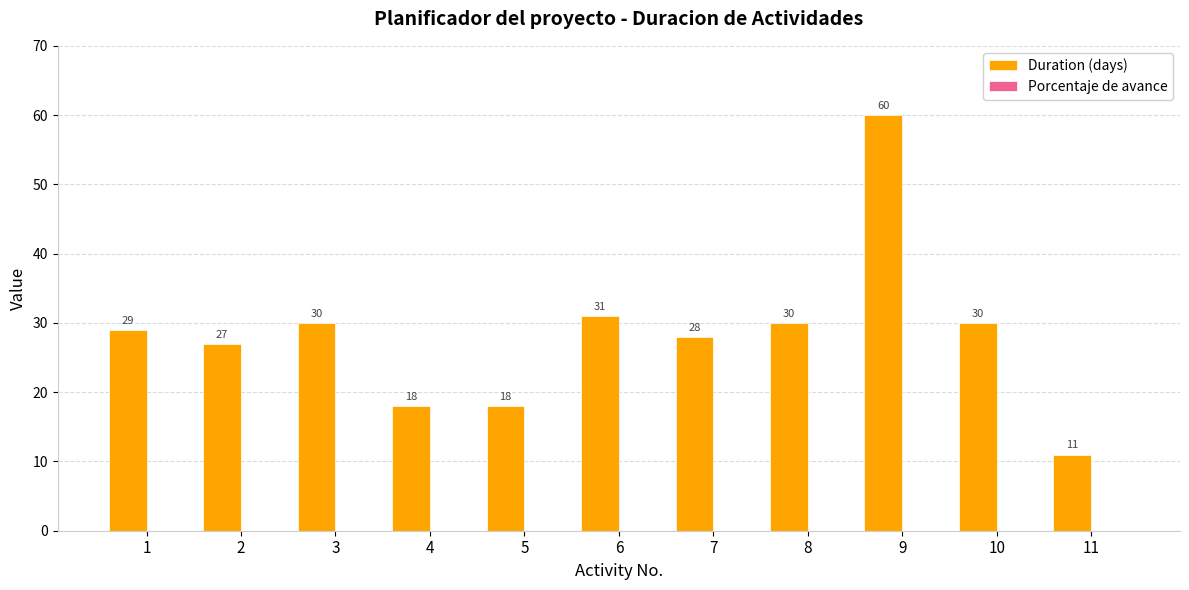

What is the smallest value displayed?

11